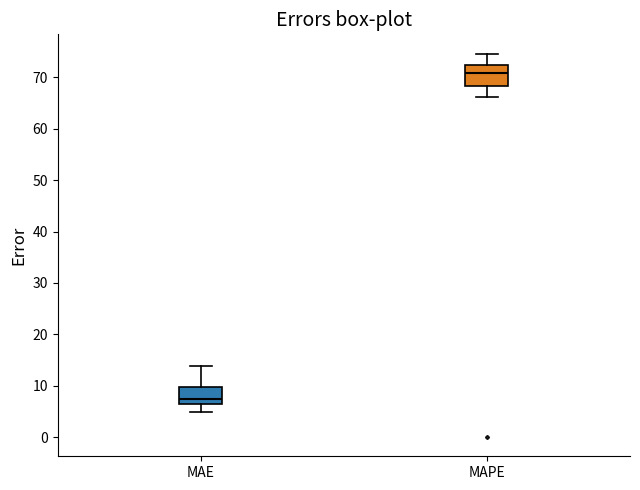

Which box's median line is the lowest?

MAE